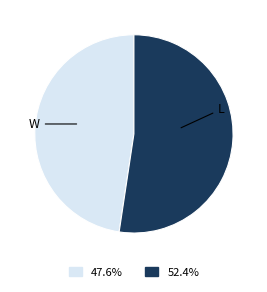

Is there a majority slice in this chart?

Yes